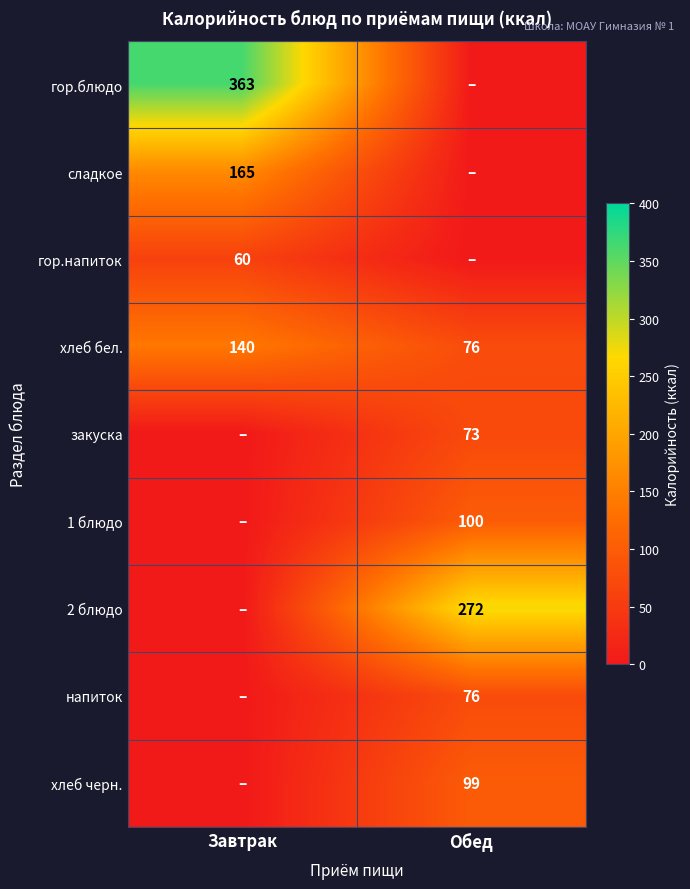

True or false: гор.напиток has a value of 60 at Завтрак.

True